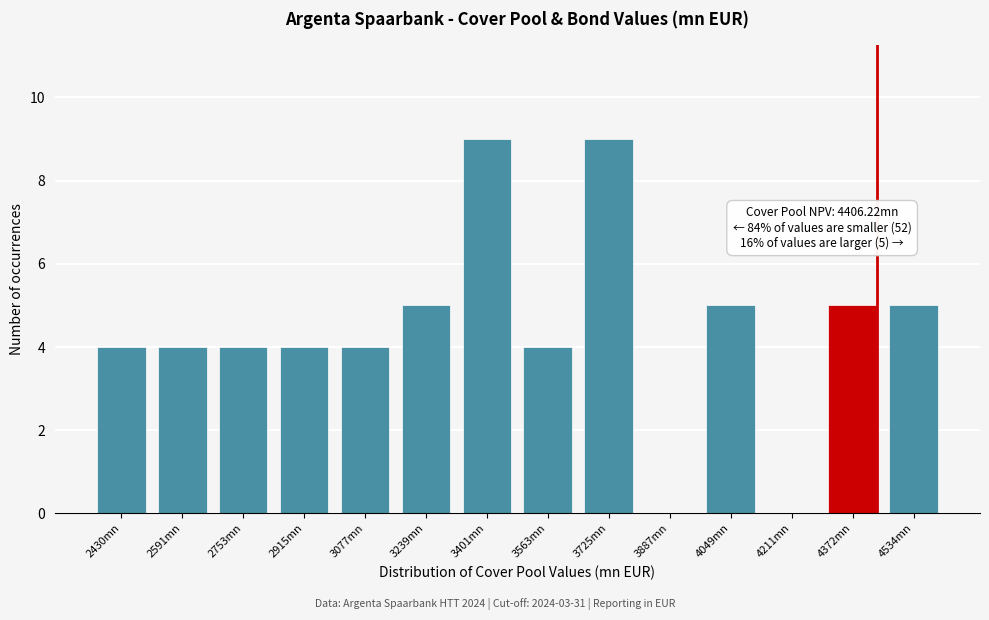

Reading left to right, transcribe all the data shown in this chart.

2430mn=4	2591mn=4	2753mn=4	2915mn=4	3077mn=4	3239mn=5	3401mn=9	3563mn=4	3725mn=9	3887mn=0	4049mn=5	4211mn=0	4372mn=5	4534mn=5